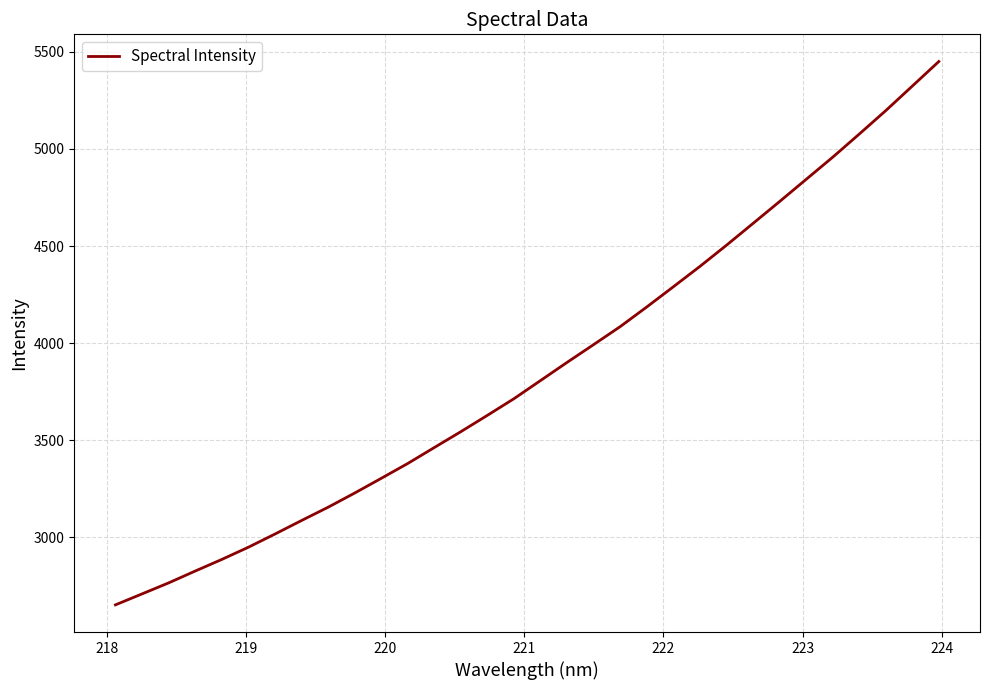

What is the greatest value displayed?

5450.7